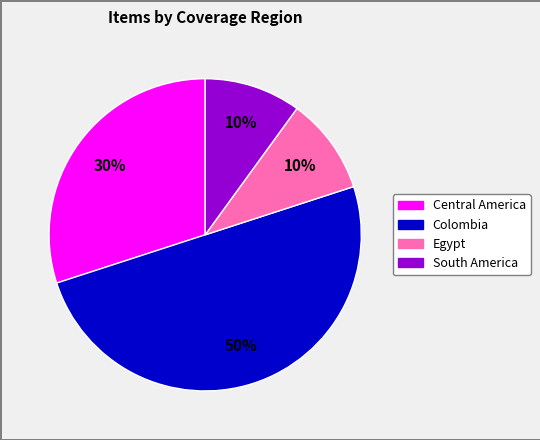

Count the number of slices in the pie.

4